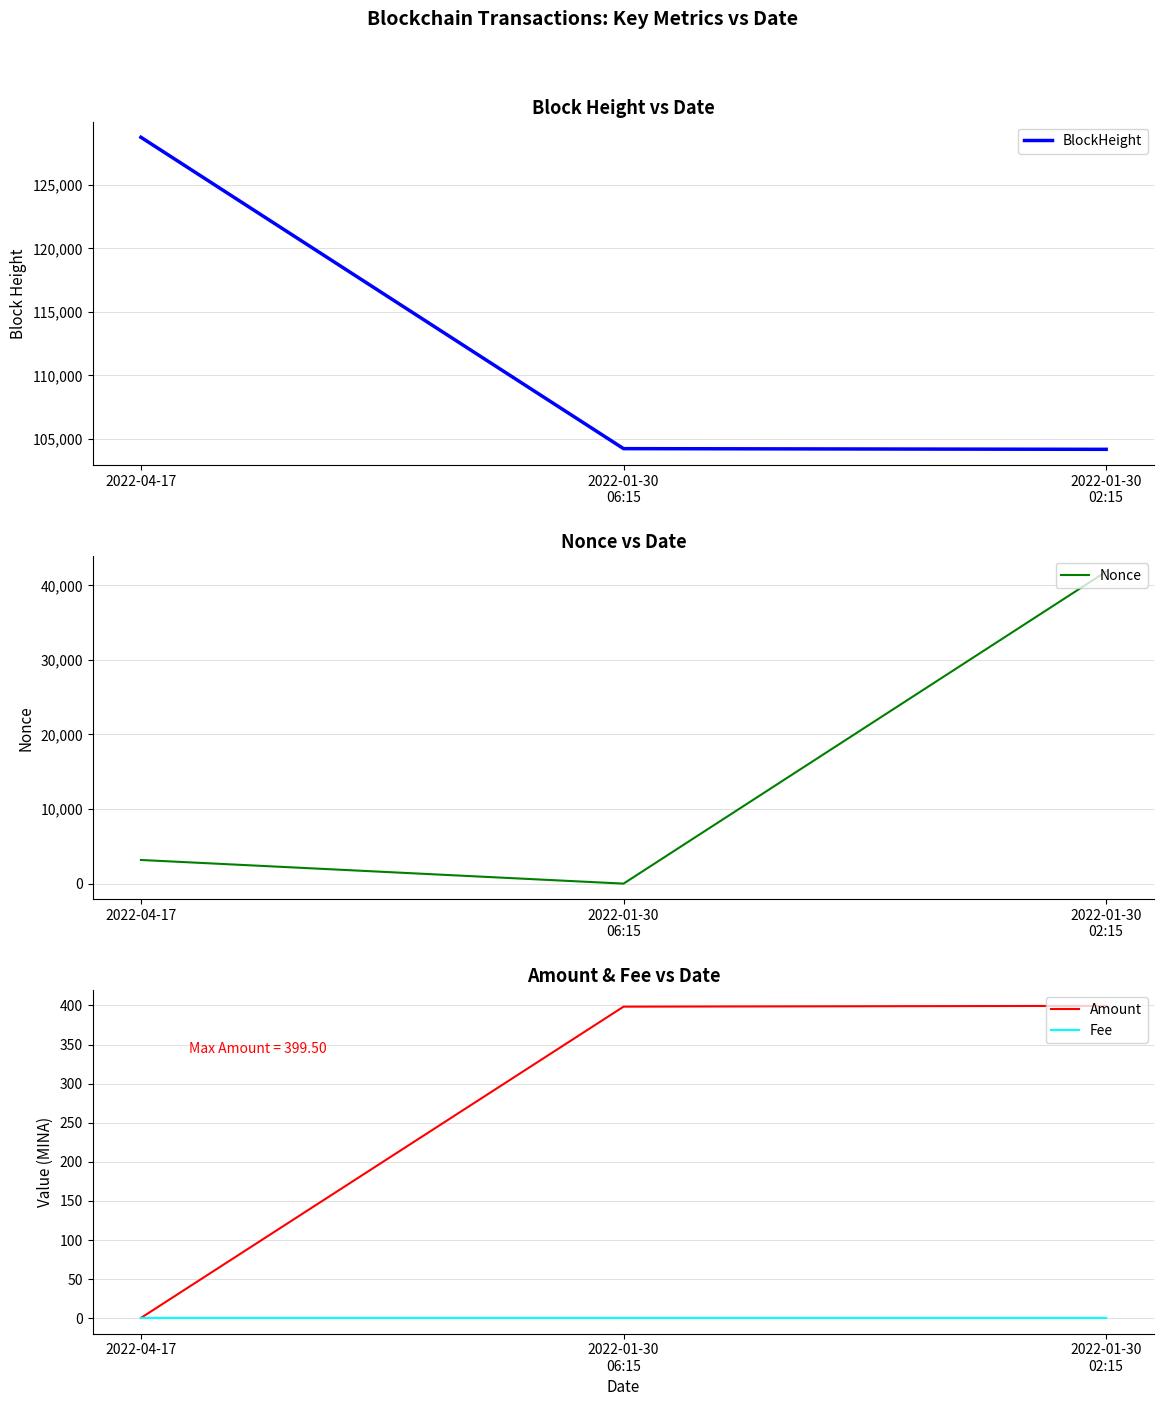

What is the total value across all series at 2022-01-30
06:15?

104643.5